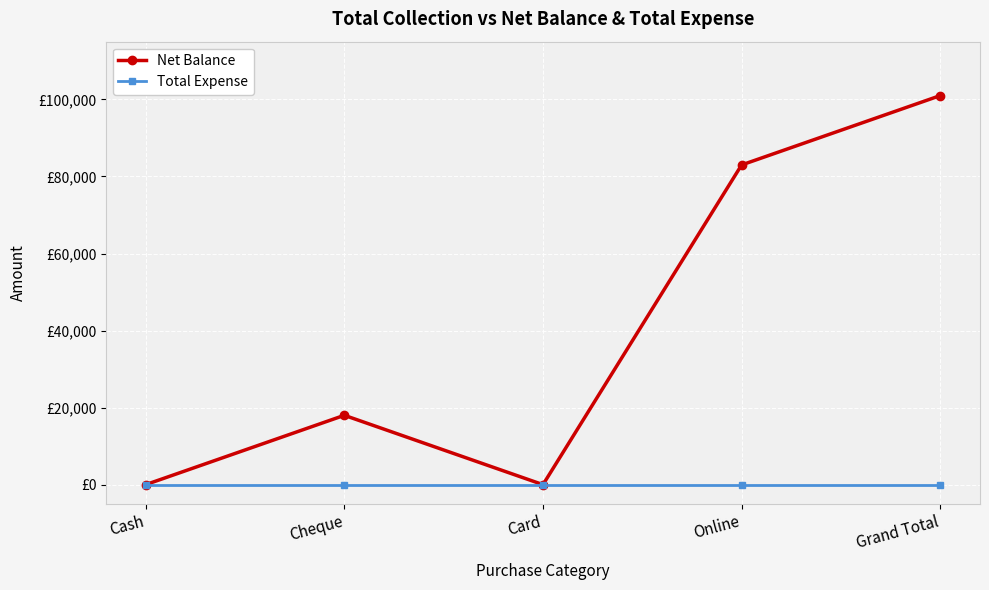

What are all the series names shown in the legend?

Net Balance, Total Expense